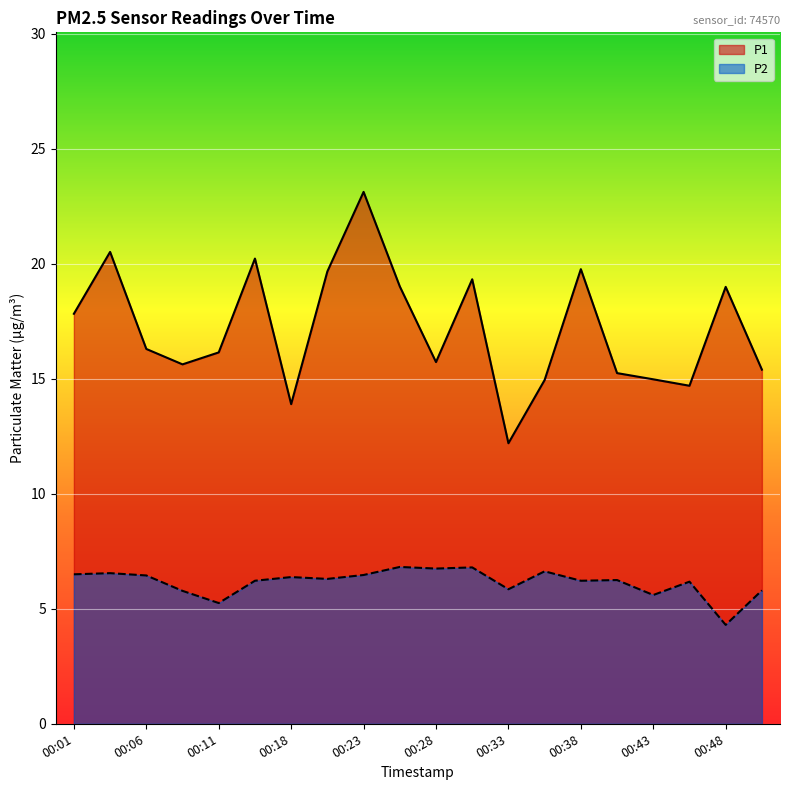

Reading right to left, what are all the values shown in this chart?

P1: 15.4	19.0	14.7	15.0	15.2	19.8	14.9	12.2	19.3	15.7	19.0	23.1	19.7	13.9	20.2	16.1	15.6	16.3	20.5	17.8
P2: 5.8	4.3	6.2	5.6	6.2	6.2	6.6	5.8	6.8	6.8	6.8	6.5	6.3	6.4	6.2	5.2	5.8	6.5	6.5	6.5